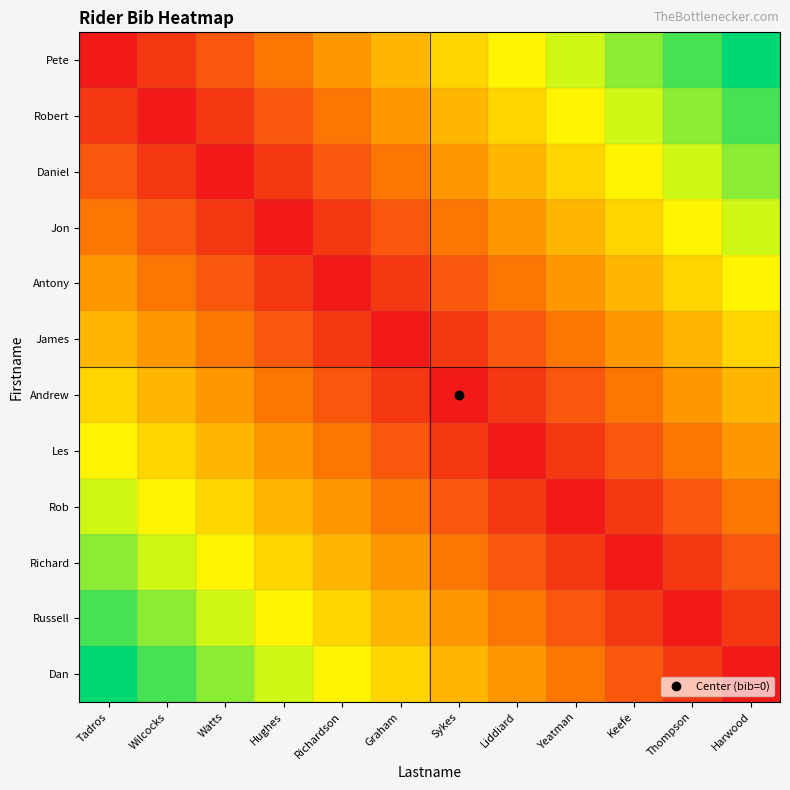

What is the greatest value displayed?

1.0